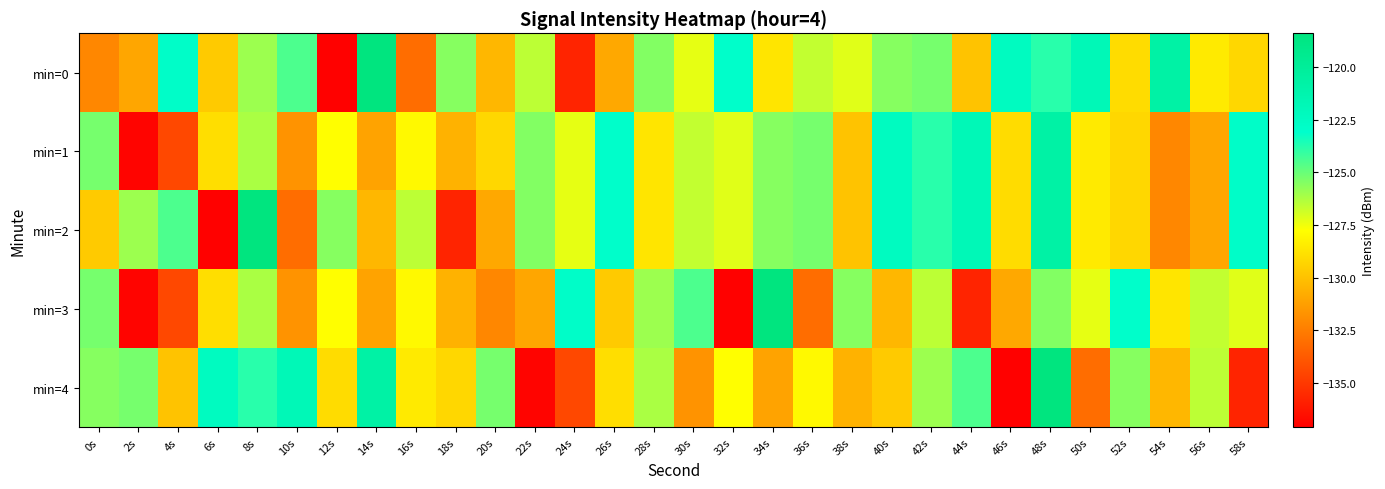

Reading right to left, what are all the values shown in this chart?

min=0: 58s=-129.2	56s=-128.5	54s=-120.8	52s=-129.0	50s=-121.9	48s=-123.8	46s=-122.4	44s=-129.9	42s=-125.2	40s=-125.5	38s=-127.2	36s=-126.6	34s=-128.7	32s=-123.0	30s=-127.3	28s=-125.5	26s=-130.9	24s=-135.7	22s=-126.5	20s=-130.4	18s=-125.6	16s=-133.1	14s=-118.4	12s=-137.0	10s=-124.5	8s=-125.9	6s=-129.7	4s=-122.9	2s=-131.0	0s=-132.1
min=1: 58s=-122.9	56s=-131.0	54s=-132.1	52s=-129.2	50s=-128.5	48s=-120.8	46s=-129.0	44s=-121.9	42s=-123.8	40s=-122.4	38s=-129.9	36s=-125.2	34s=-125.5	32s=-127.2	30s=-126.6	28s=-128.7	26s=-123.0	24s=-127.3	22s=-125.5	20s=-129.2	18s=-130.5	16s=-127.9	14s=-131.1	12s=-127.8	10s=-131.7	8s=-126.2	6s=-128.9	4s=-134.4	2s=-136.9	0s=-125.2
min=2: 58s=-122.9	56s=-131.0	54s=-132.1	52s=-129.2	50s=-128.5	48s=-120.8	46s=-129.0	44s=-121.9	42s=-123.8	40s=-122.4	38s=-129.9	36s=-125.2	34s=-125.5	32s=-127.2	30s=-126.6	28s=-128.7	26s=-123.0	24s=-127.3	22s=-125.5	20s=-130.9	18s=-135.7	16s=-126.5	14s=-130.4	12s=-125.6	10s=-133.1	8s=-118.4	6s=-137.0	4s=-124.5	2s=-125.9	0s=-129.7
min=3: 58s=-127.2	56s=-126.6	54s=-128.7	52s=-123.0	50s=-127.3	48s=-125.5	46s=-130.9	44s=-135.7	42s=-126.5	40s=-130.4	38s=-125.6	36s=-133.1	34s=-118.4	32s=-137.0	30s=-124.5	28s=-125.9	26s=-129.7	24s=-122.9	22s=-131.0	20s=-132.1	18s=-130.5	16s=-127.9	14s=-131.1	12s=-127.8	10s=-131.7	8s=-126.2	6s=-128.9	4s=-134.4	2s=-136.9	0s=-125.2
min=4: 58s=-135.7	56s=-126.5	54s=-130.4	52s=-125.6	50s=-133.1	48s=-118.4	46s=-137.0	44s=-124.5	42s=-125.9	40s=-129.7	38s=-130.5	36s=-127.9	34s=-131.1	32s=-127.8	30s=-131.7	28s=-126.2	26s=-128.9	24s=-134.4	22s=-136.9	20s=-125.2	18s=-129.2	16s=-128.5	14s=-120.8	12s=-129.0	10s=-121.9	8s=-123.8	6s=-122.4	4s=-129.9	2s=-125.2	0s=-125.5